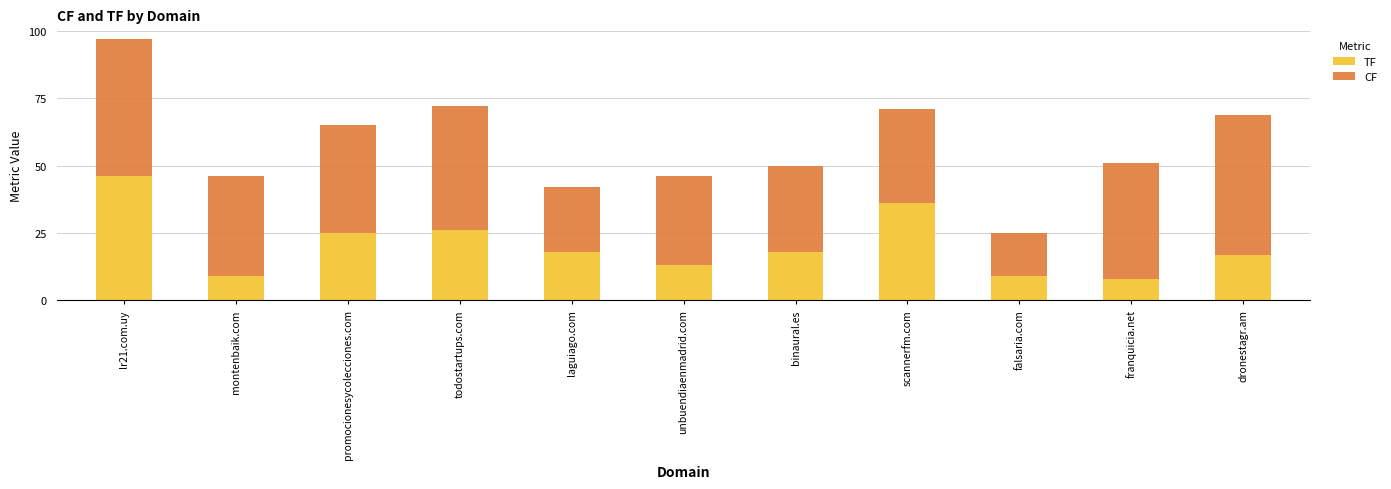

Is it true that TF equals 18 at laguiago.com?

True